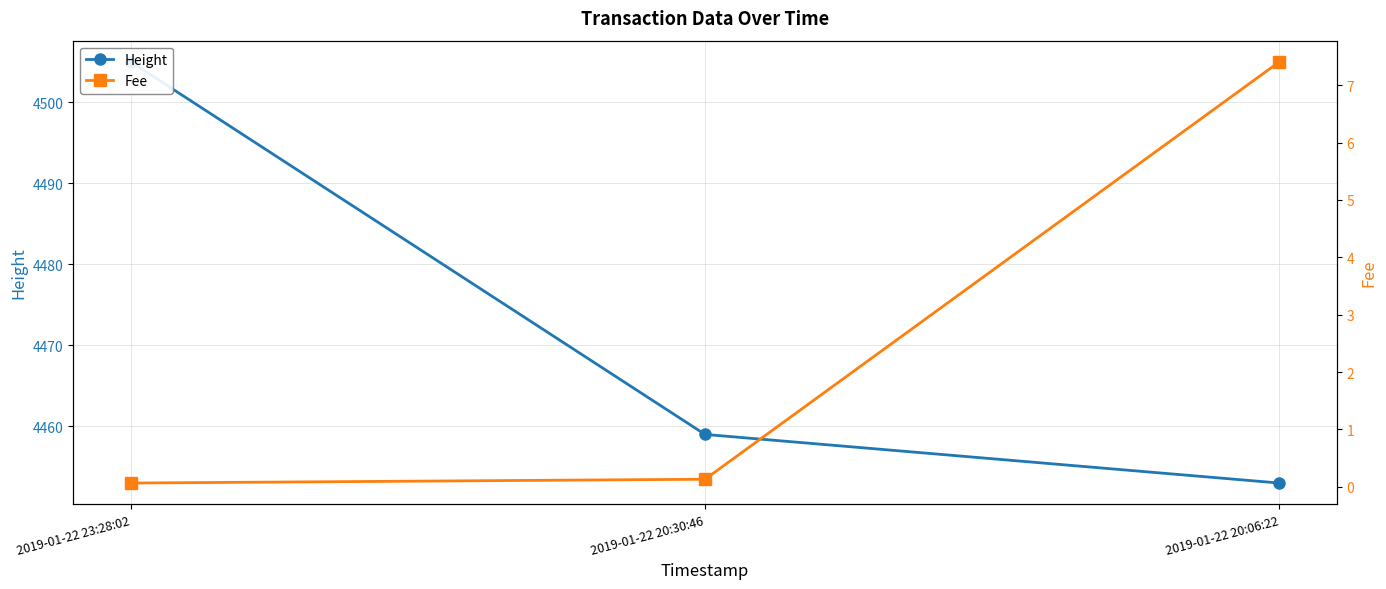

Is it true that Fee equals 0.1 at 2019-01-22 20:30:46?

True